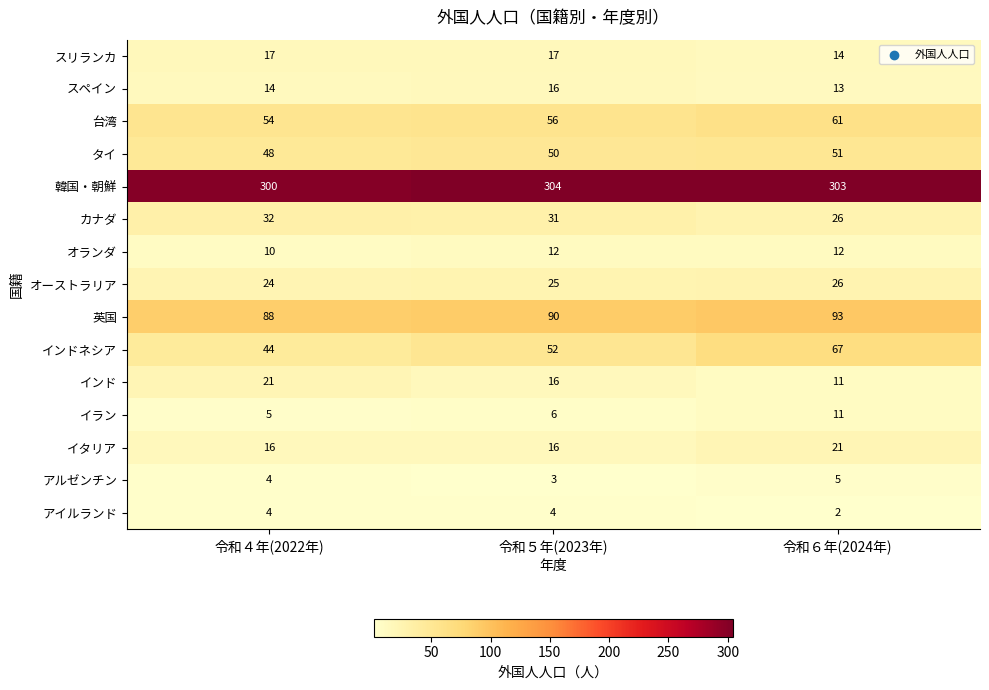

Which series has the largest total across all categories?

韓国・朝鮮